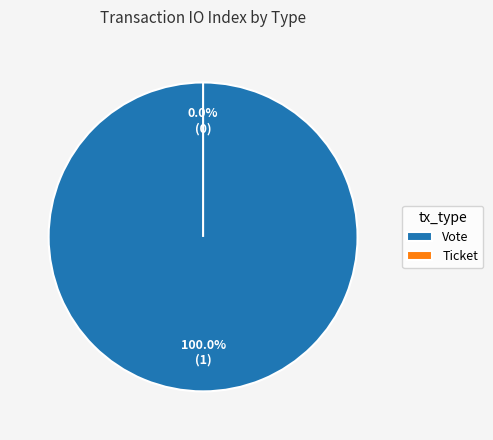

To the nearest percent, what percentage of the pie is Vote?

100%